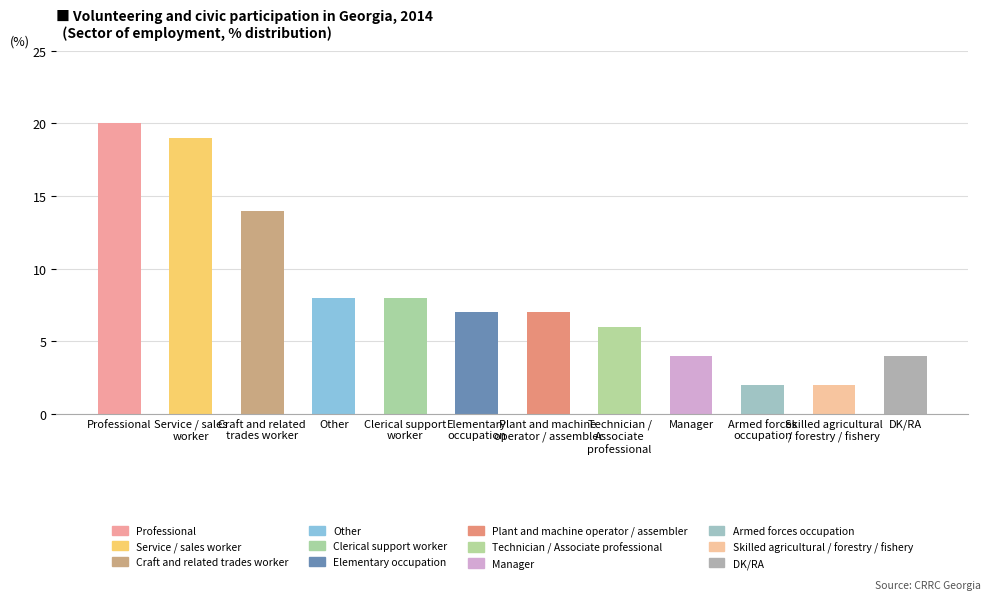

What is the difference between the maximum and minimum values?

18